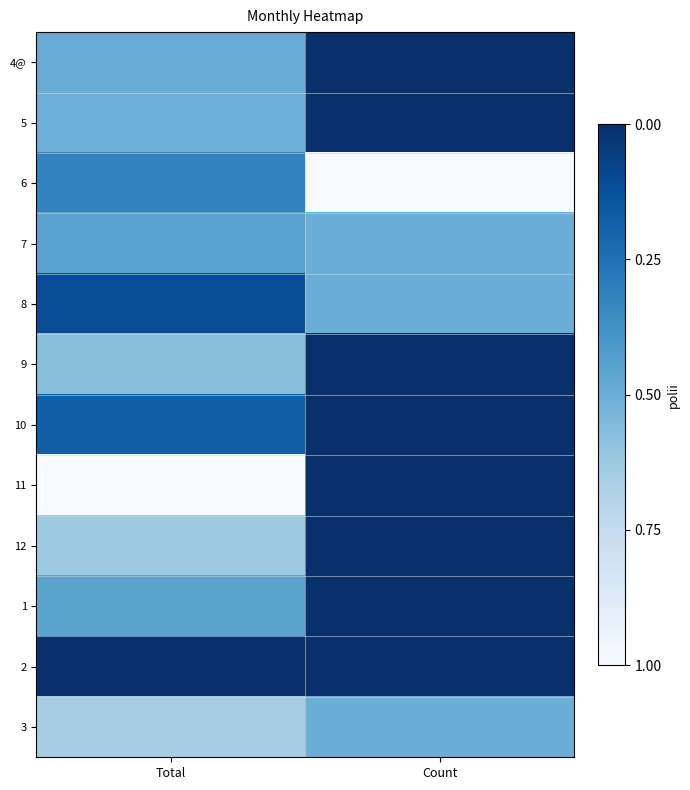

What is the difference between the highest and lowest values at Count?

1.0